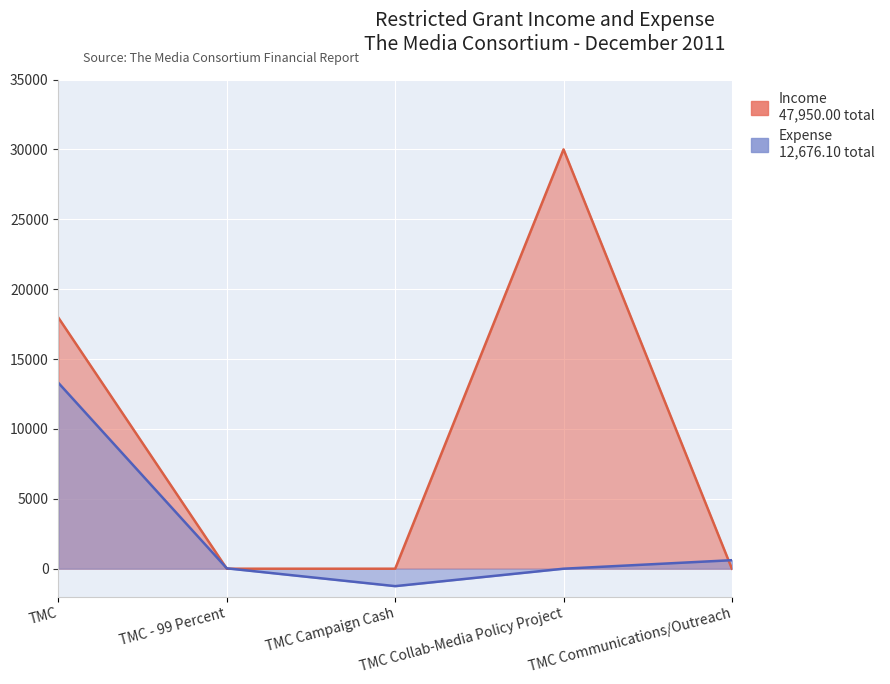

Which label corresponds to the largest value in the chart?

TMC Collab-Media Policy Project